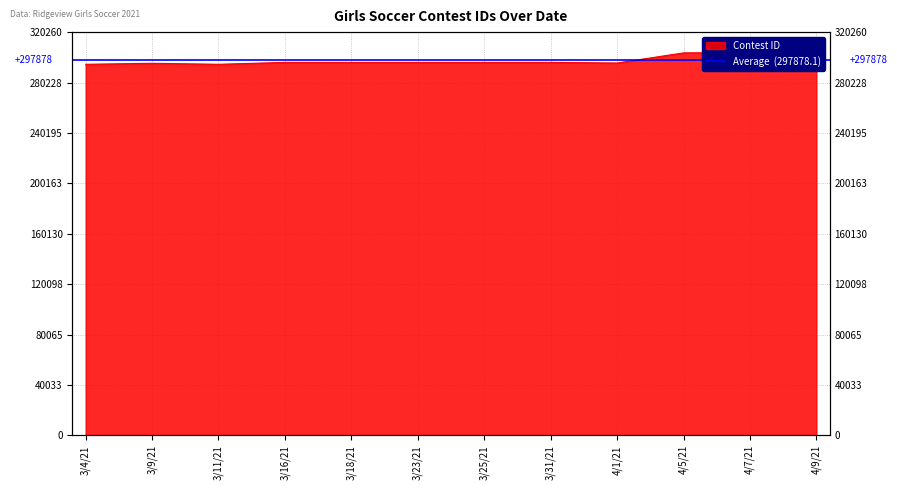

List the labels in order of value, largest first.

4/9/21, 4/7/21, 4/5/21, 3/31/21, 3/25/21, 3/23/21, 3/18/21, 3/16/21, 4/1/21, 3/9/21, 3/11/21, 3/4/21